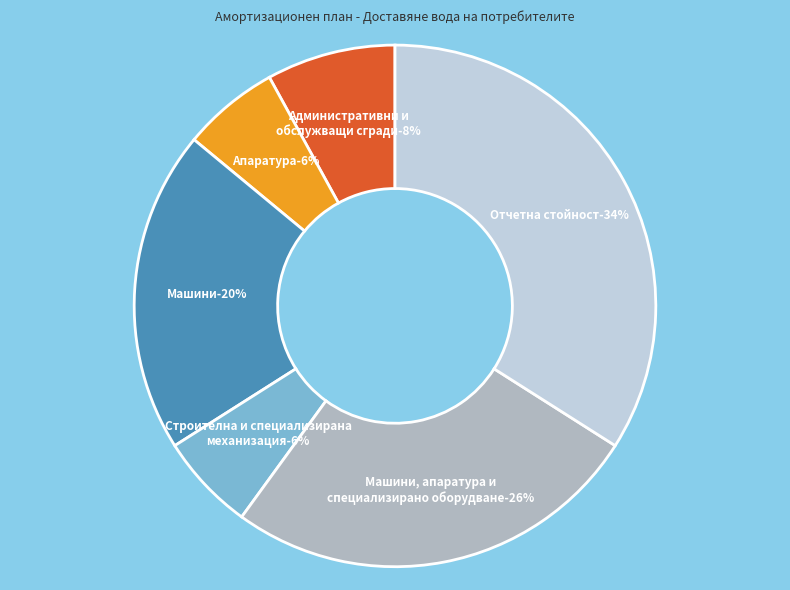

Does Строителна и специализирана механизация account for over 50% of the chart?

No